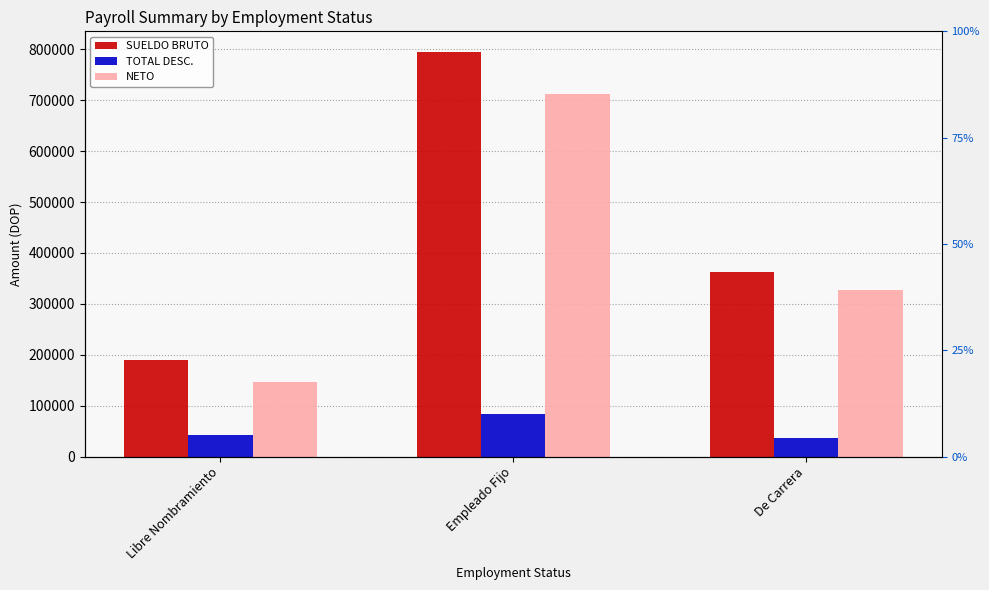

What is the difference between the highest and lowest values at Empleado Fijo?

712466.9